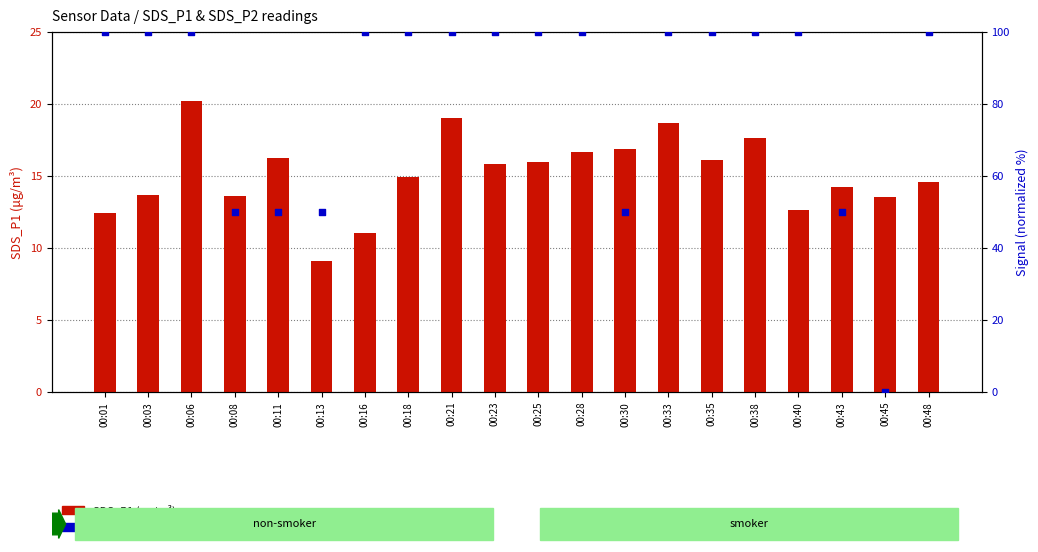

What is the total value across all series at 00:43?

64.3